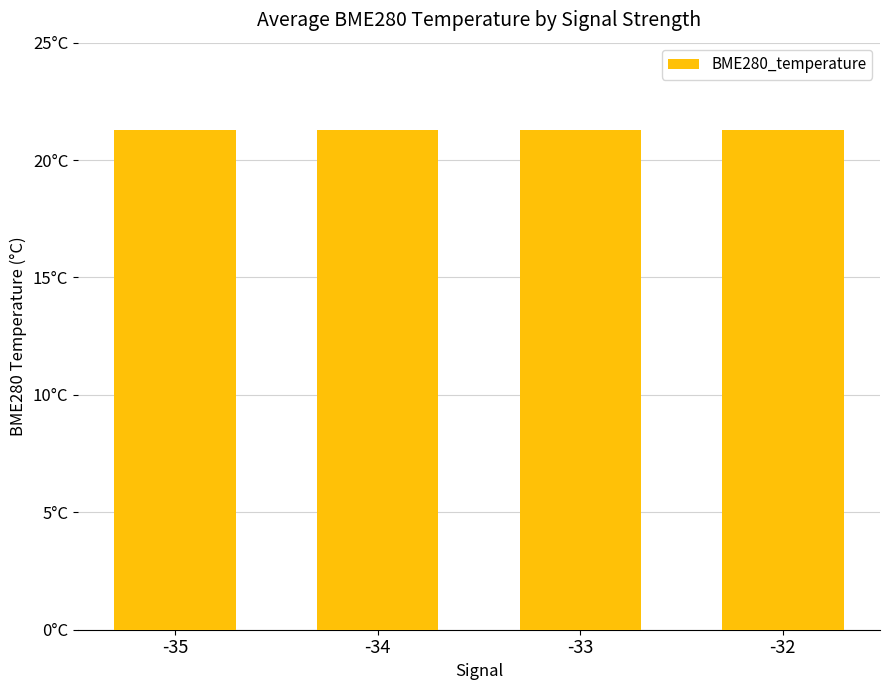

The chart shows a value of 21.3 at -32. True or false?

True